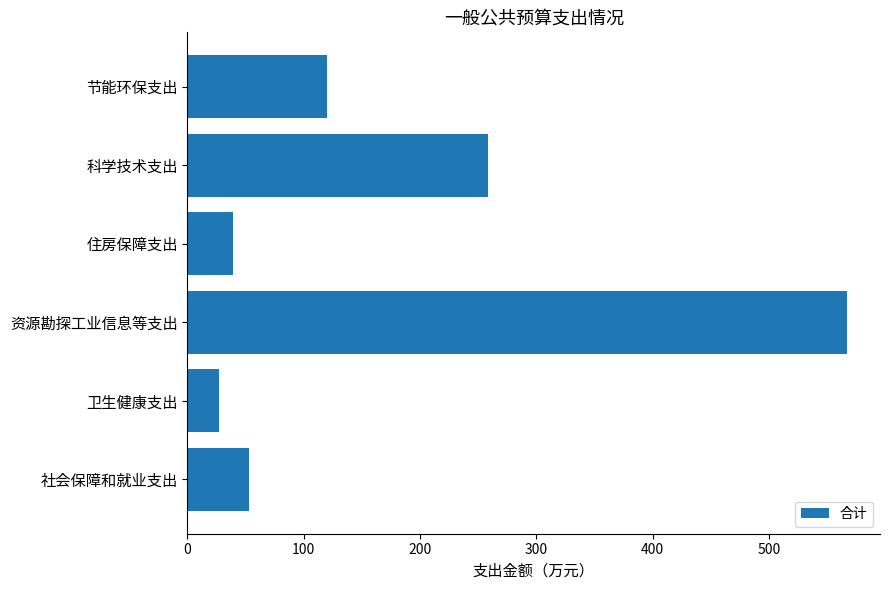

What is the change in value from 卫生健康支出 to 资源勘探工业信息等支出?

+540.2